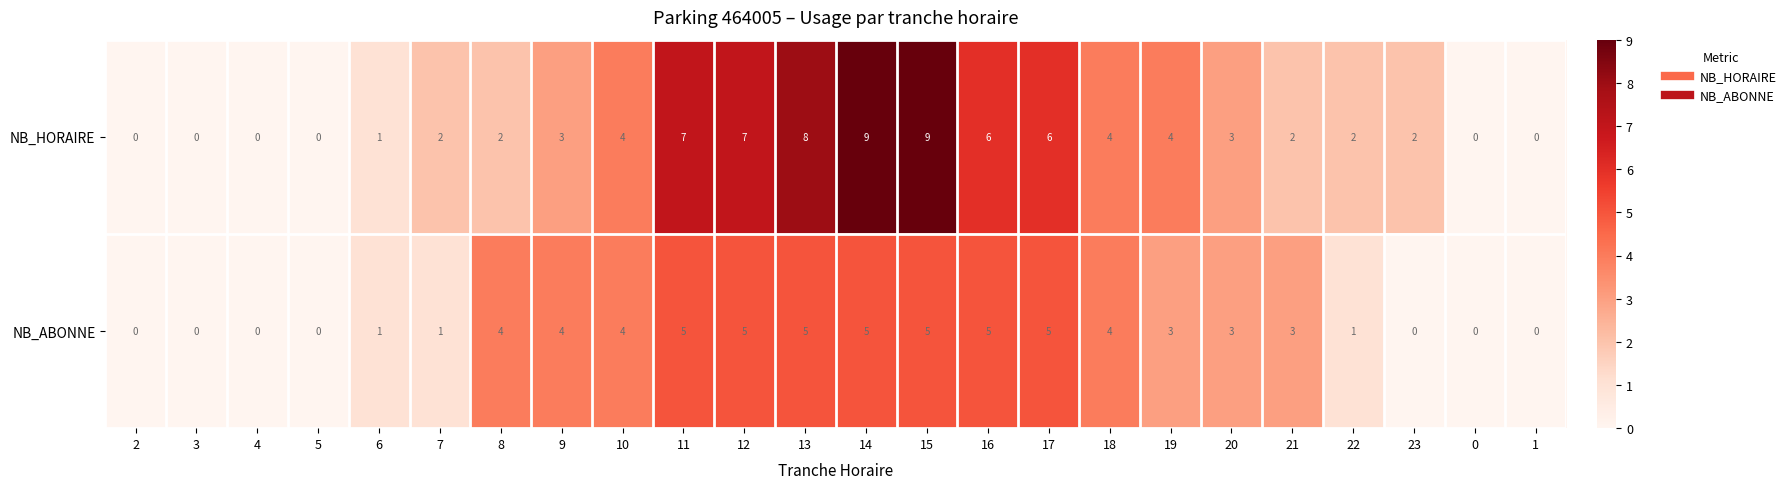

What is the spread (max minus min) of values at 19?

1